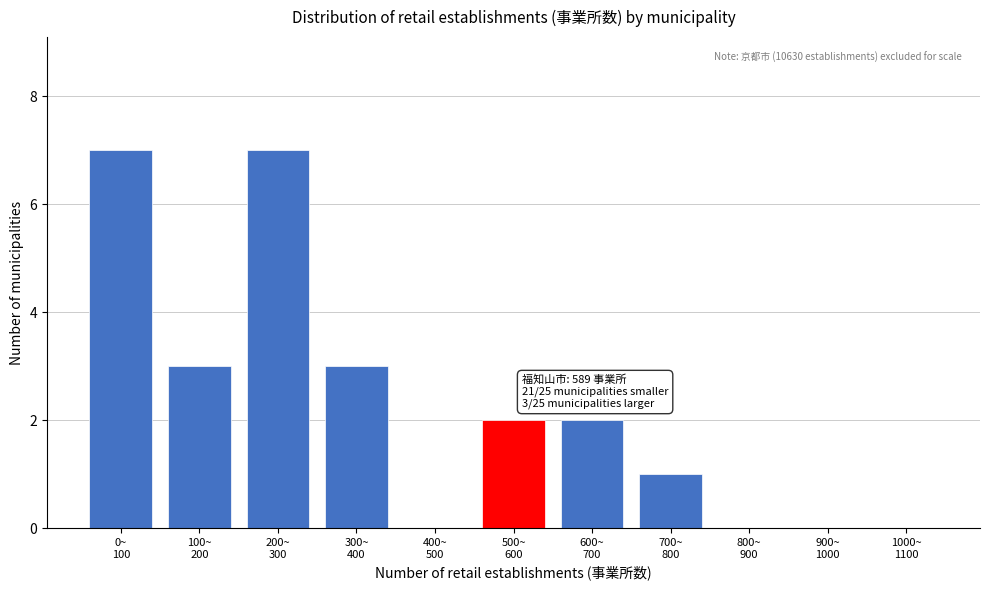

What is the sum of all values?

25